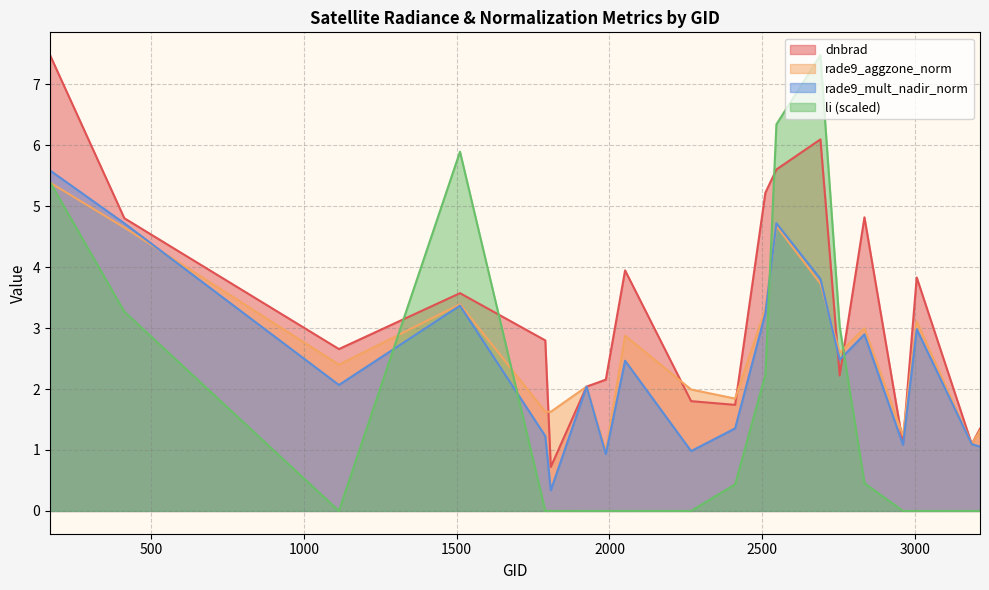

Which has a higher value, 1808 or 170?

170